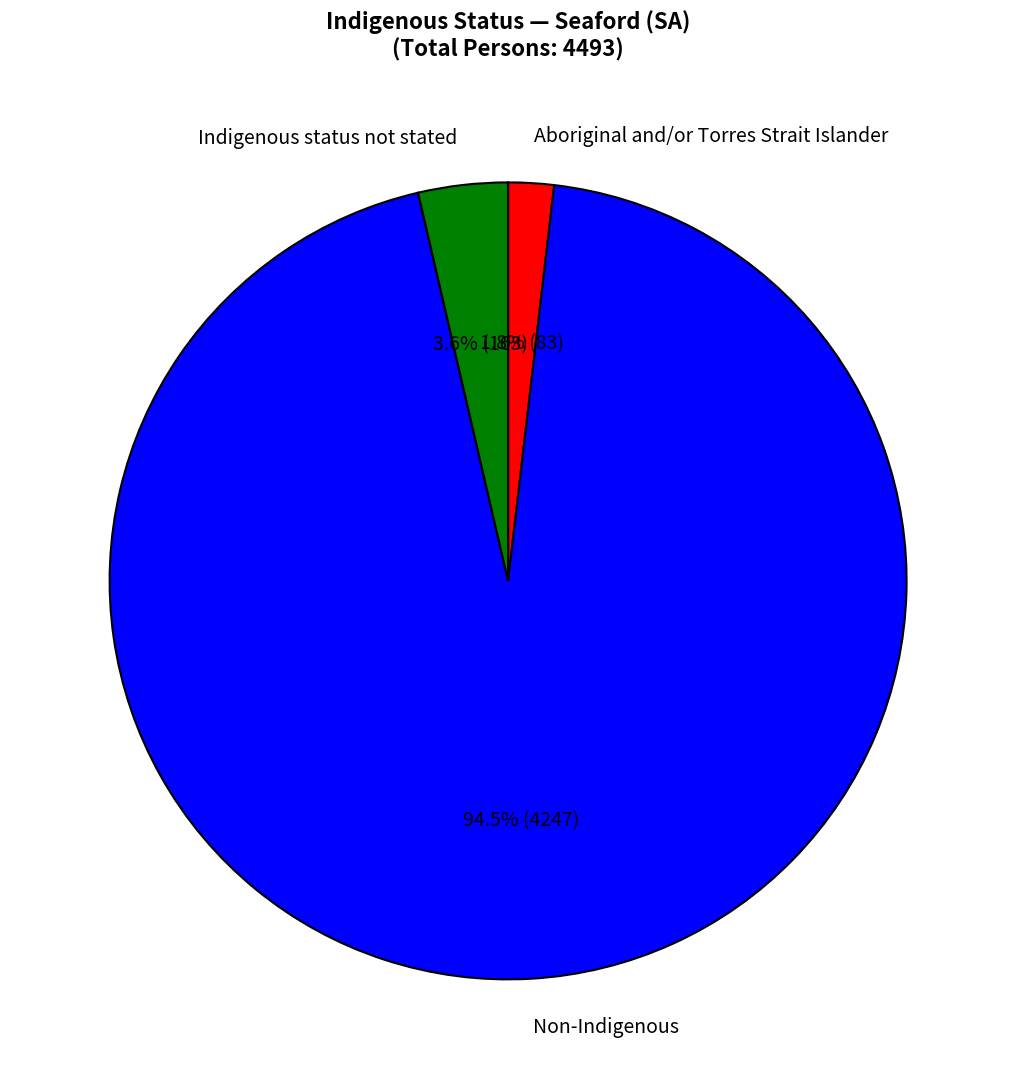

What portion of the pie excludes Aboriginal and/or Torres Strait Islander?

98.2%